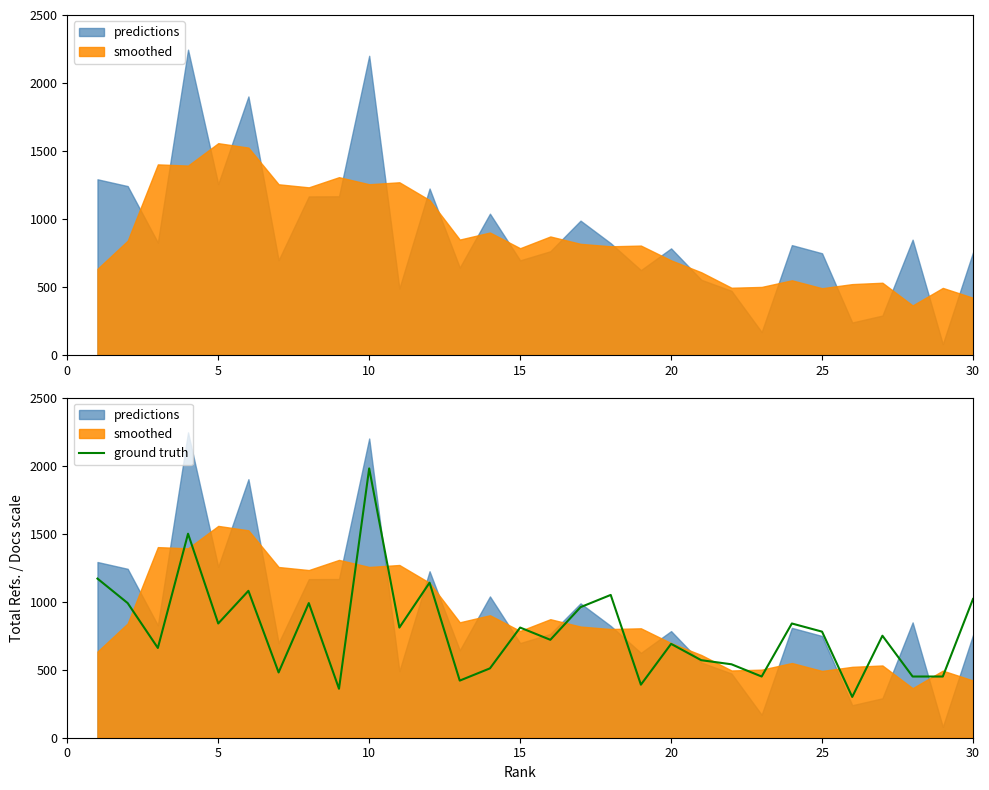

What is the difference between the maximum and second lowest values?

1620